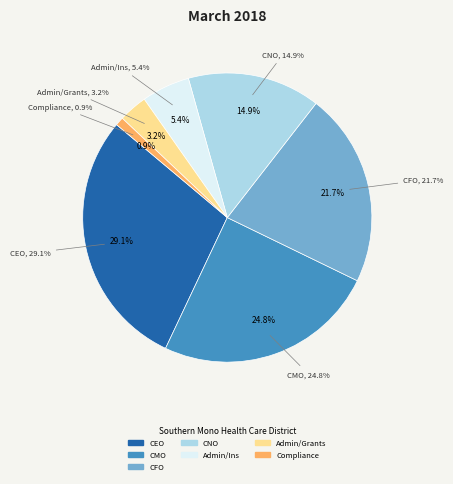

The Compliance Officer slice represents 10% of the pie. True or false?

False